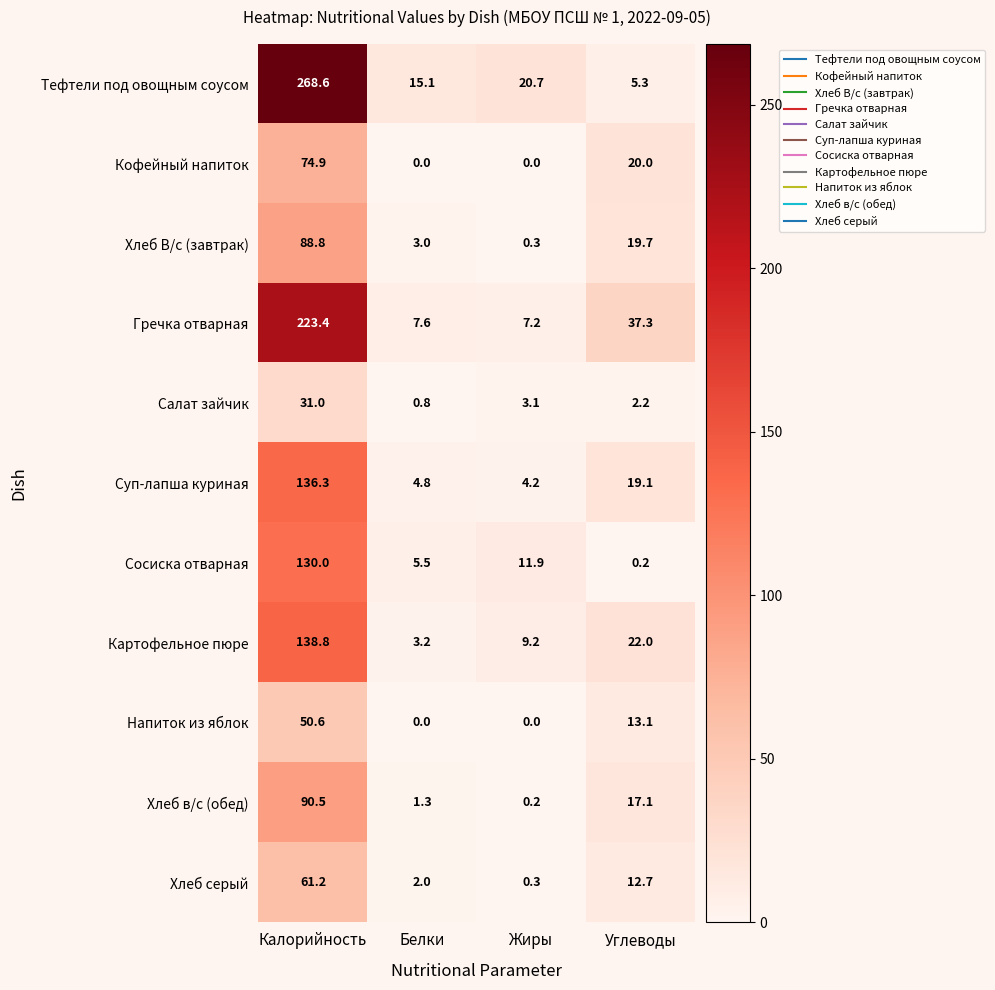

At how many categories does at least one series exceed 49?

1